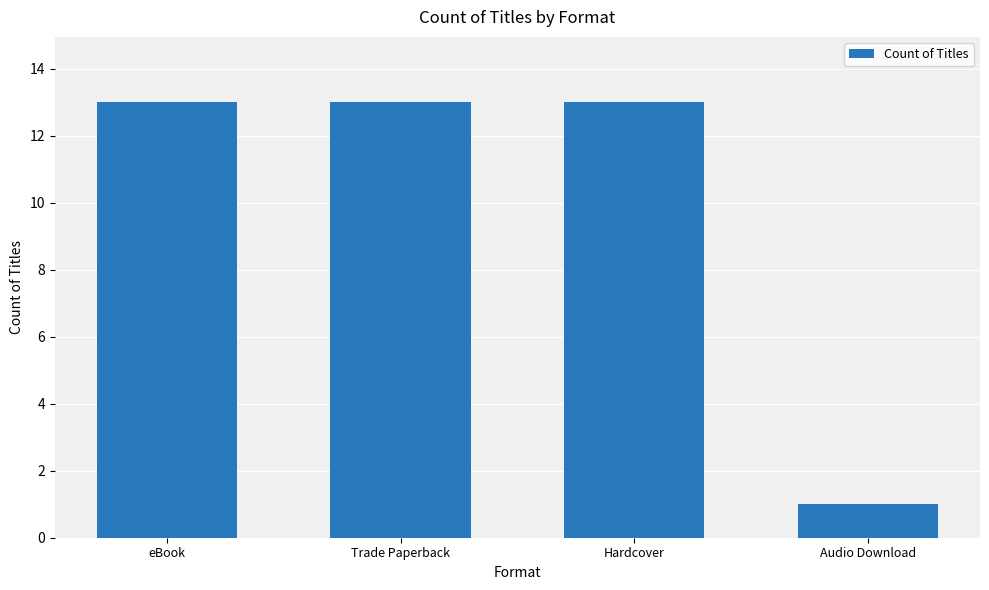

What value does the data have at Trade Paperback?

13